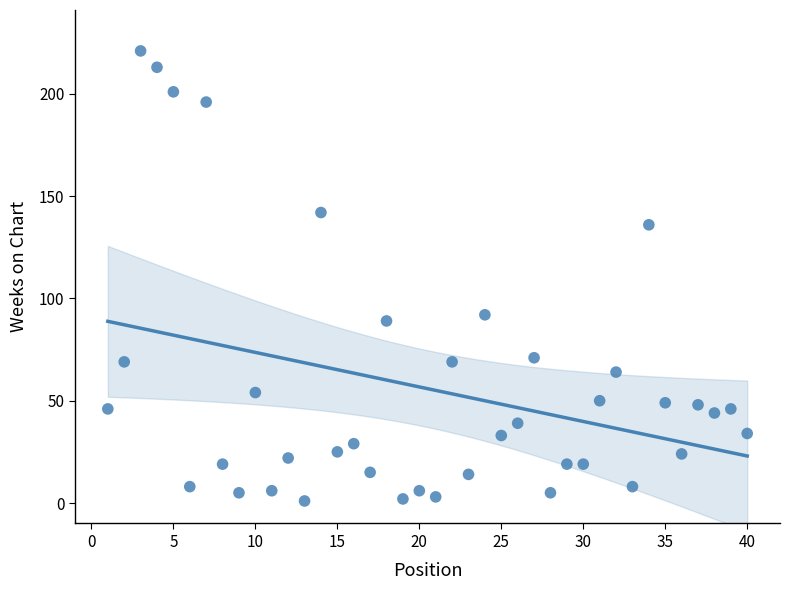

What is the range of Y values (max minus min)?

220